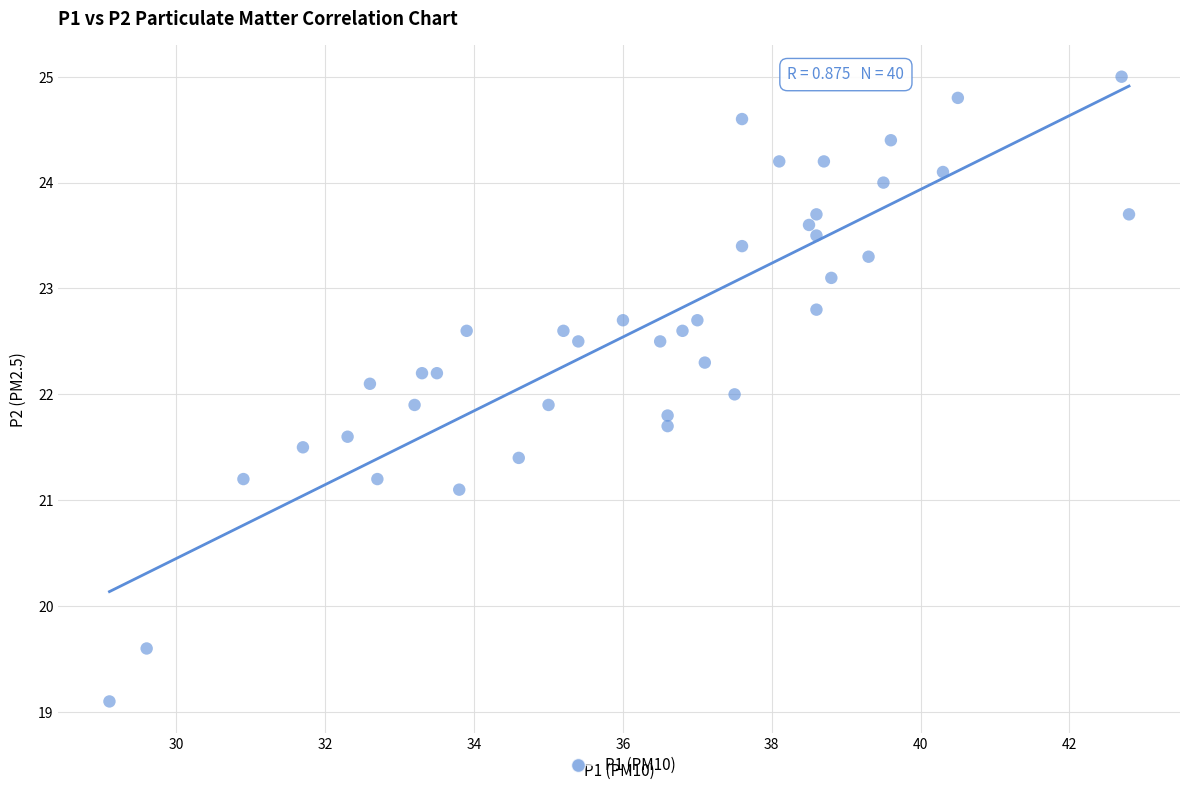

What is the range of X values (max minus min)?

13.7